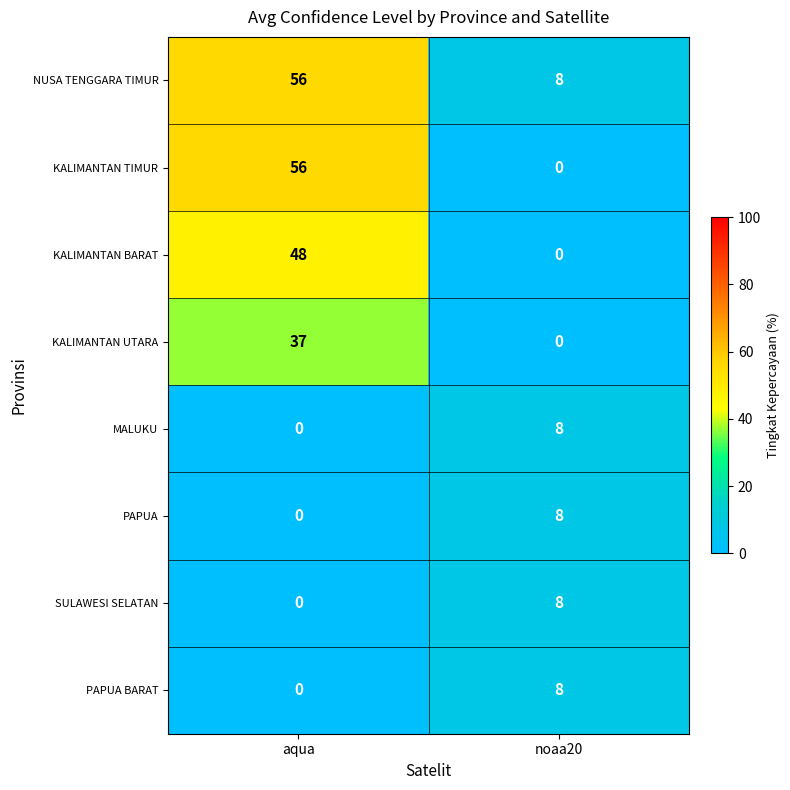

Where is SULAWESI SELATAN nearest to the value 4?

aqua